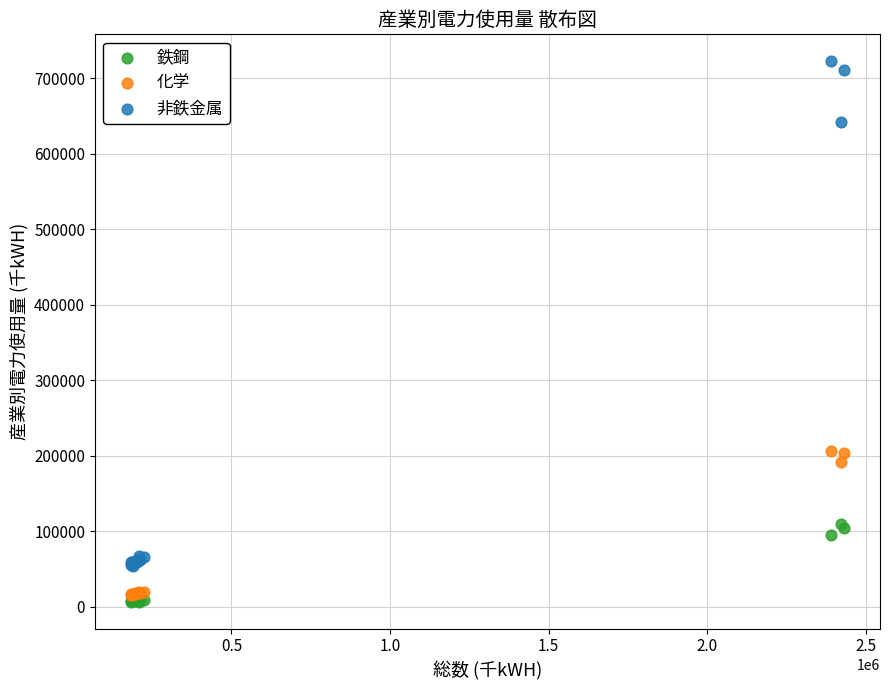

Which series contains the lowest Y value?

鉄鋼